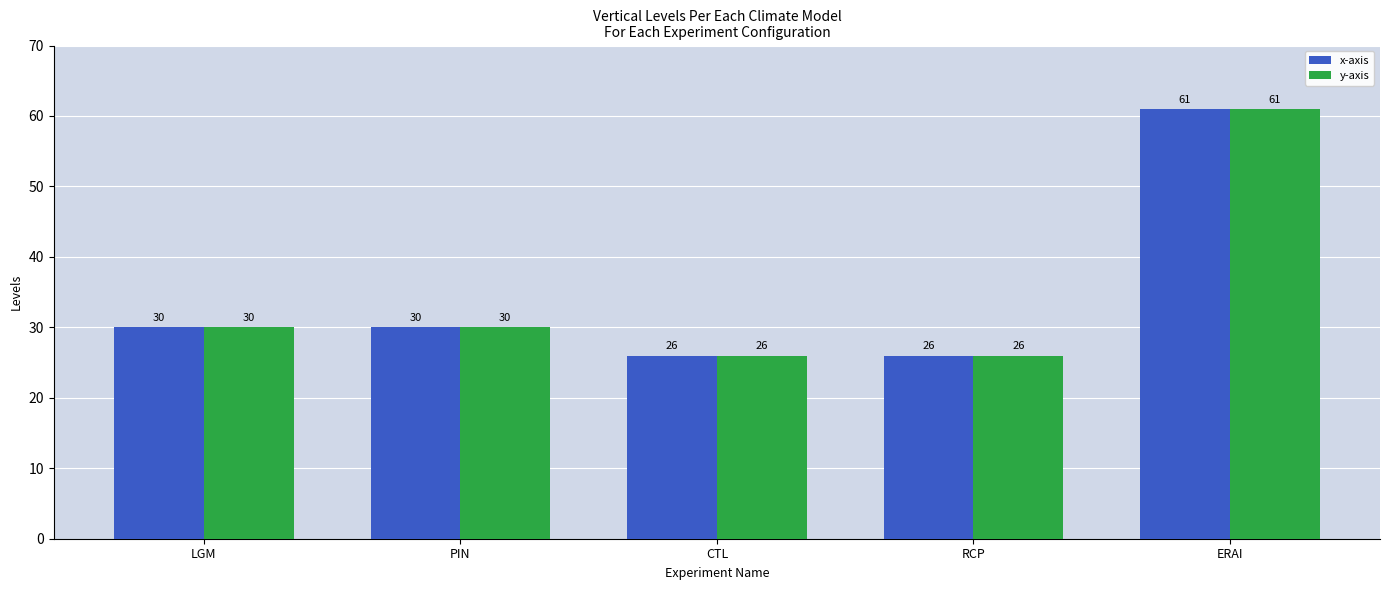

What is the highest value of the x-axis series?

61